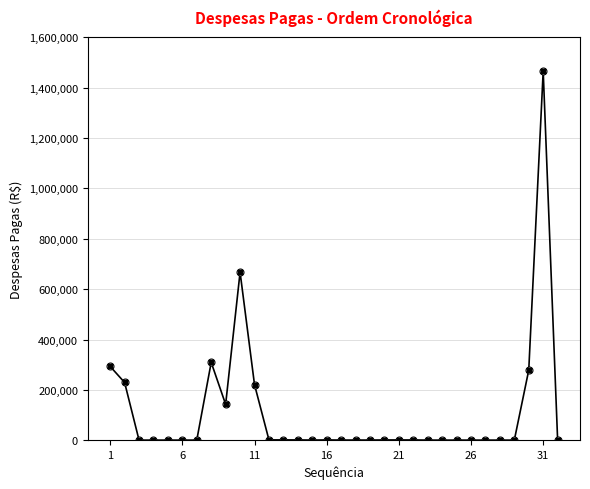

What is the greatest value displayed?

1466161.8